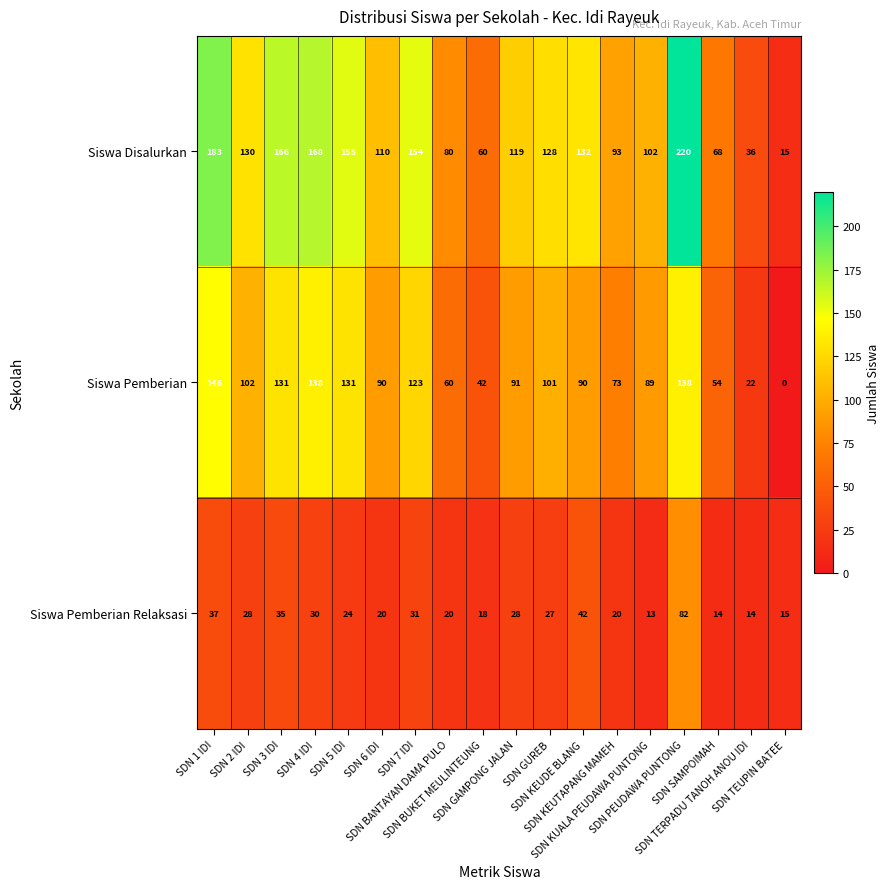

Count the number of data series in this chart.

3